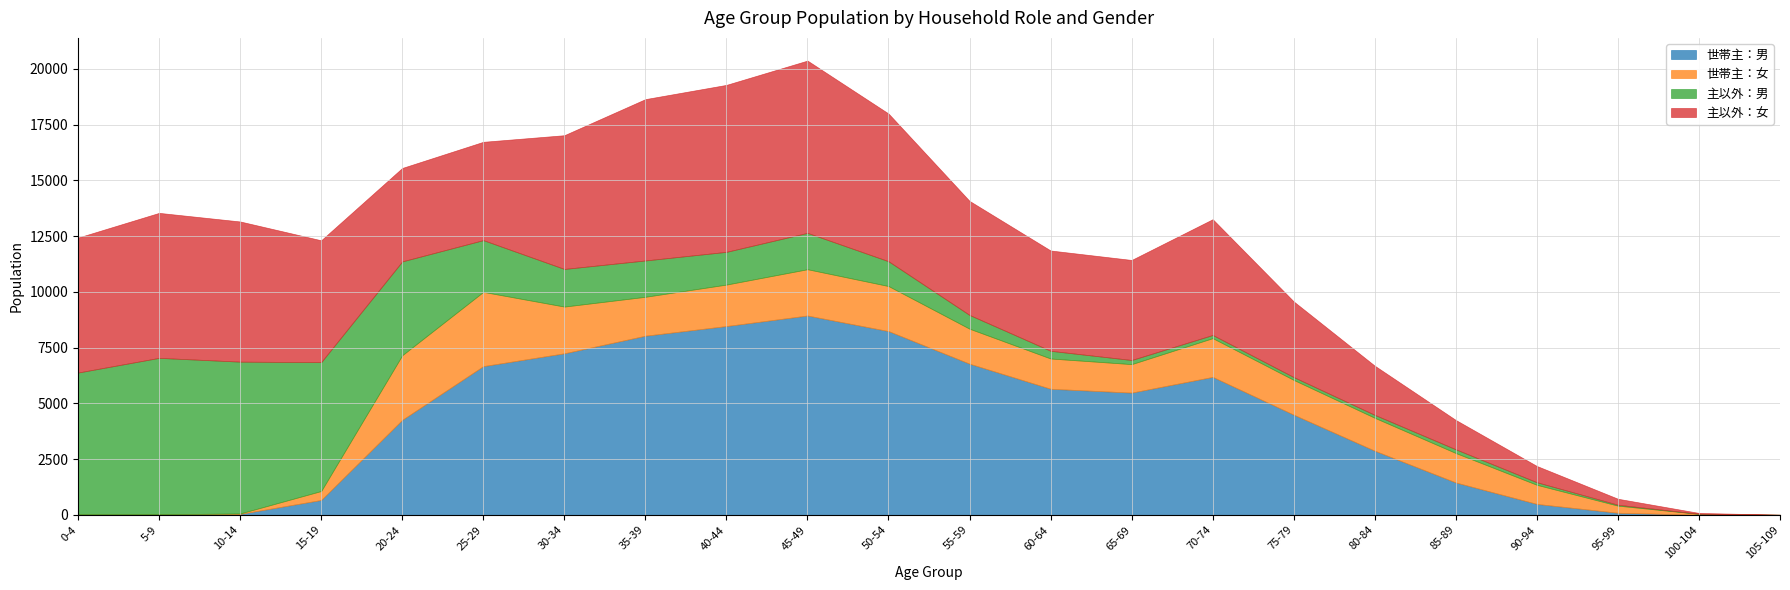

Read the 世帯主：女 value at 45-49, to the nearest 100.

2100